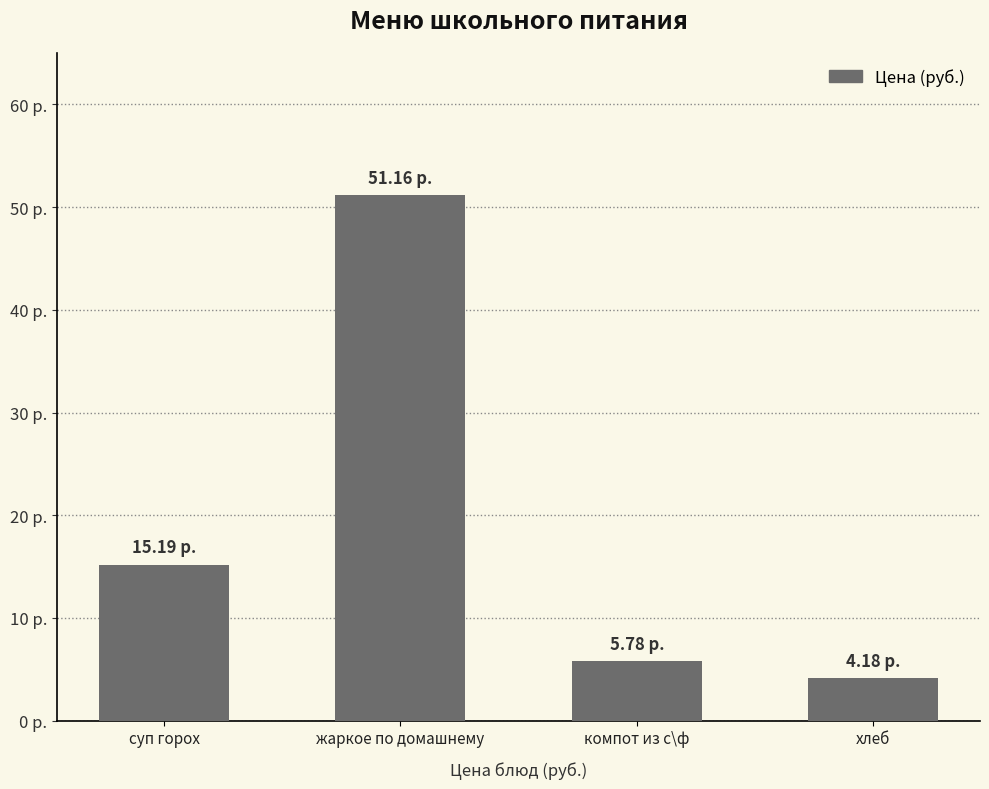

Reading left to right, extract all data points from this chart.

суп горох=15.2	жаркое по домашнему=51.2	компот из с\ф=5.8	хлеб=4.2